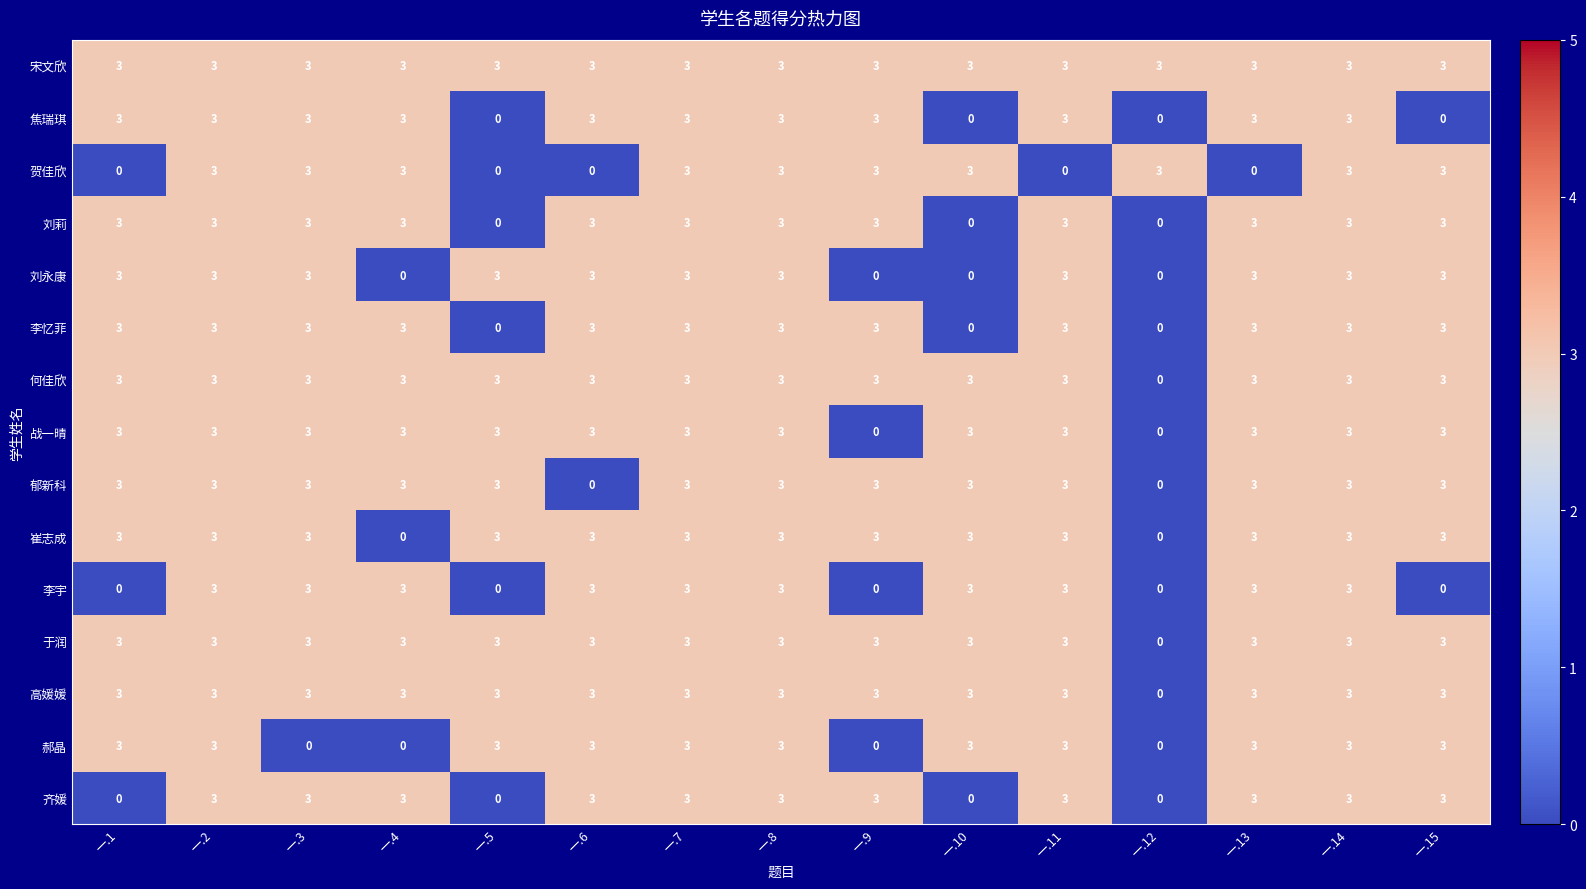

Which series has the largest total across all categories?

宋文欣